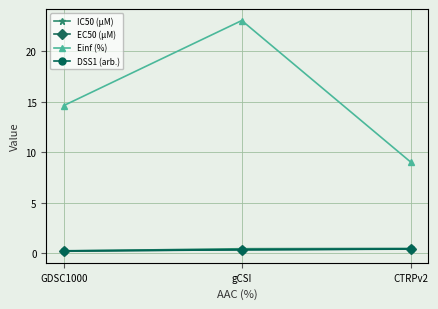

What is the minimum value for IC50 (µM)?

0.2